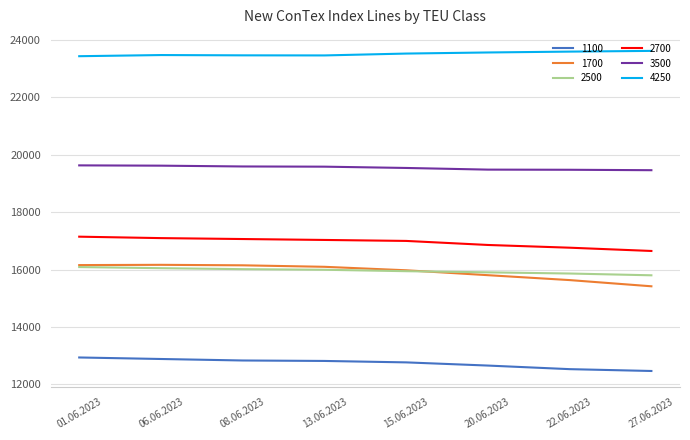

What is the highest value of the 1100 series?

12938